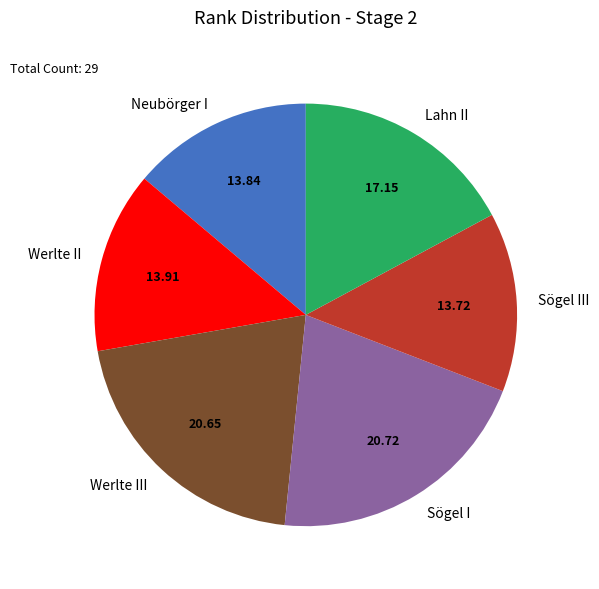

Does Werlte II account for over 50% of the chart?

No